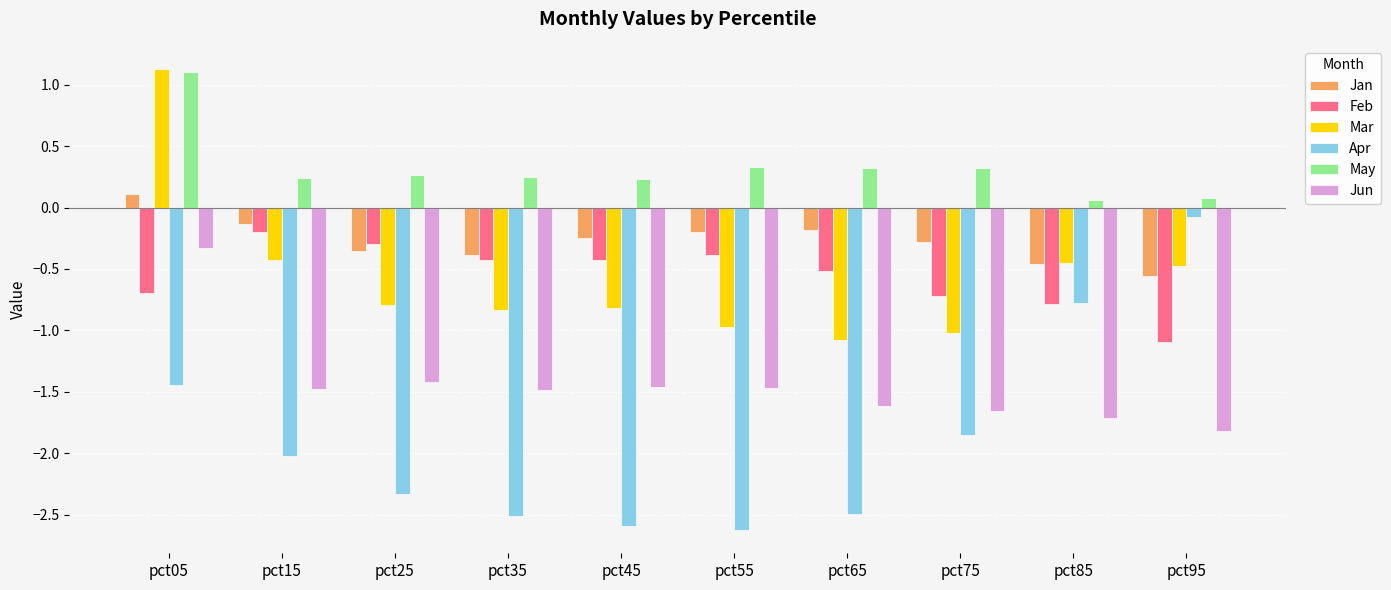

Is it true that Mar equals -1.0 at pct55?

True